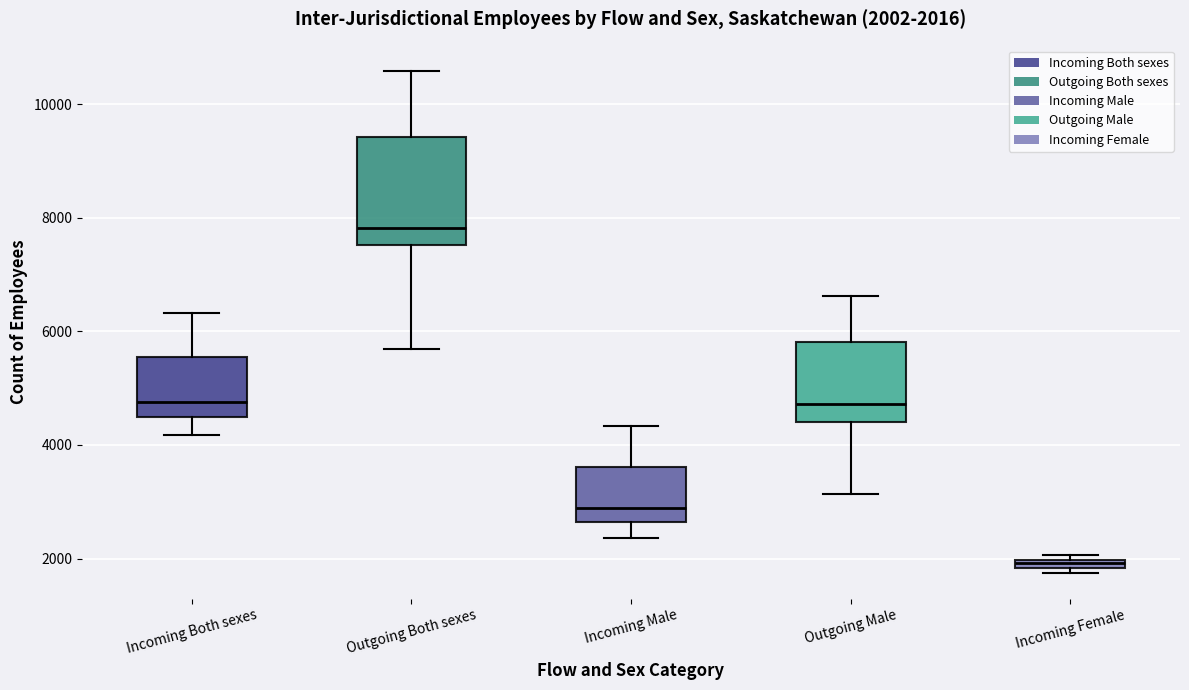

Which box's median line is the highest?

Outgoing Both sexes